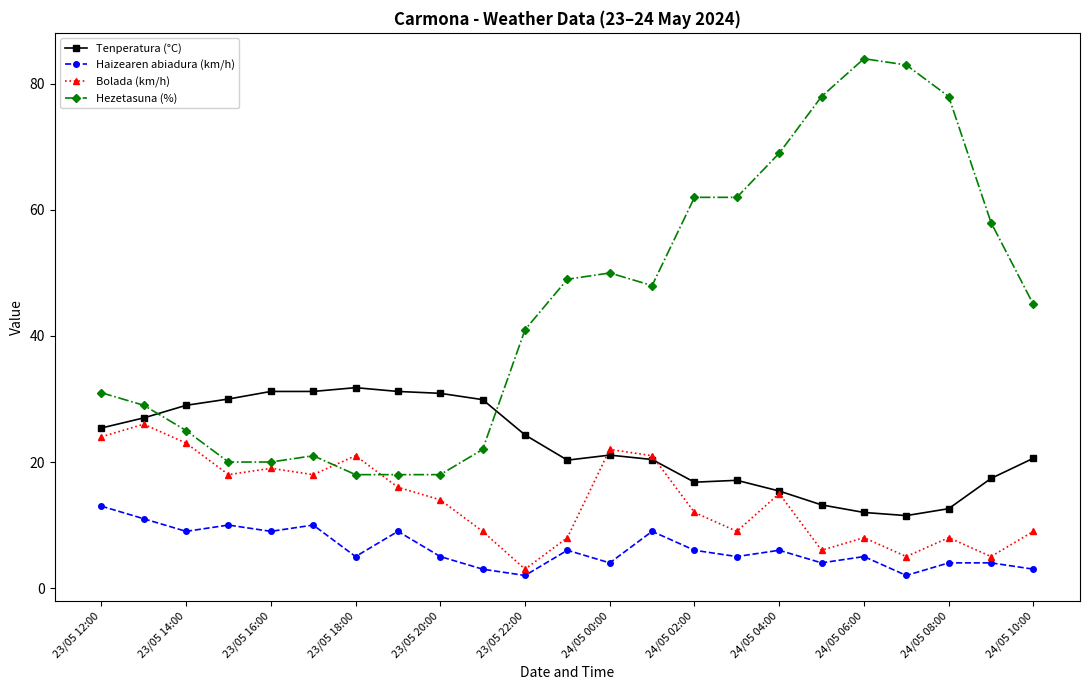

What is the value of the Haizearen abiadura (km/h) point at the 19th from the left?

5.0